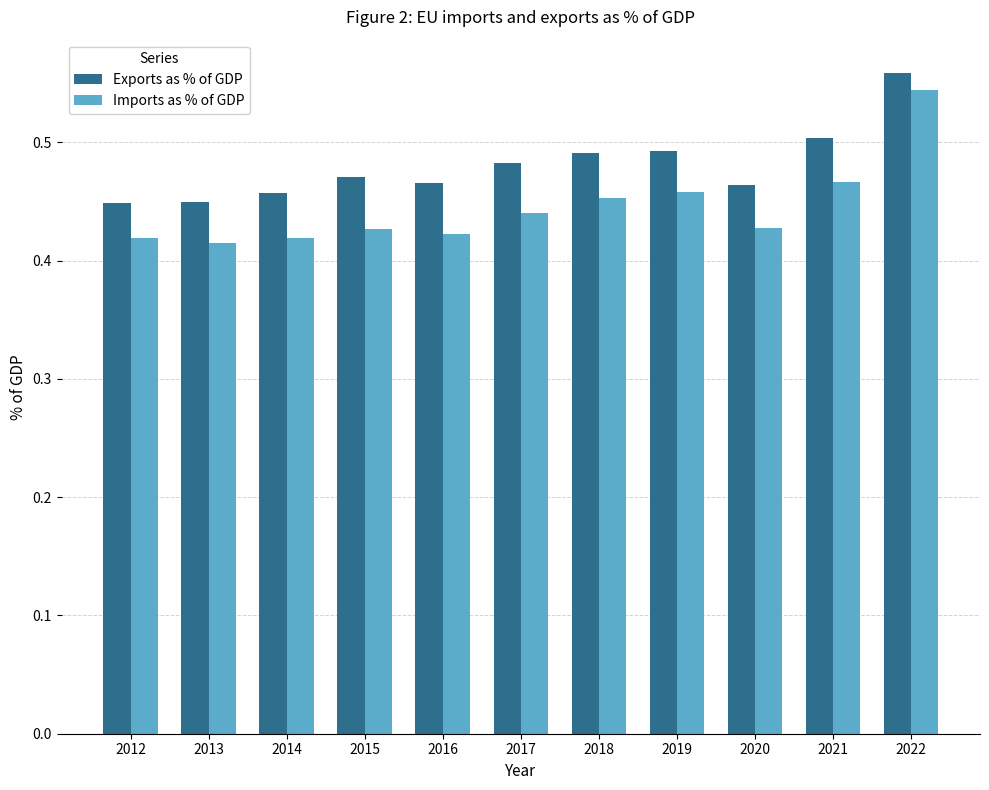

At which category is the sum across all series the highest?

2022